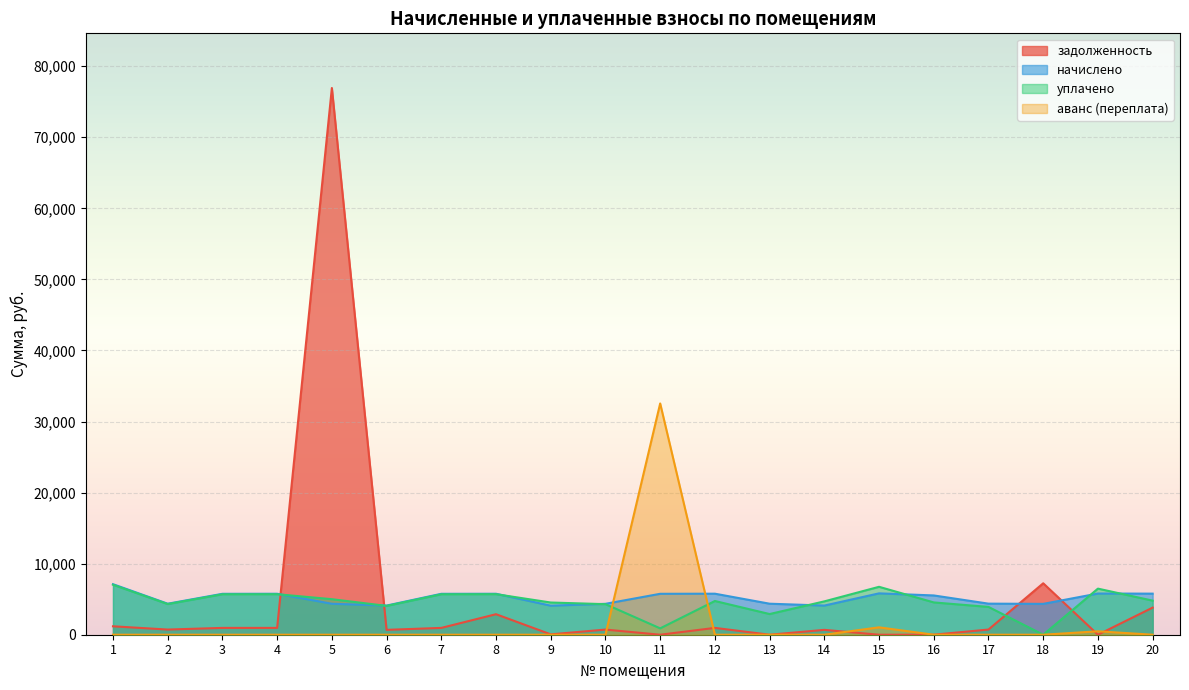

How many times do начислено and задолженность cross each other?

4